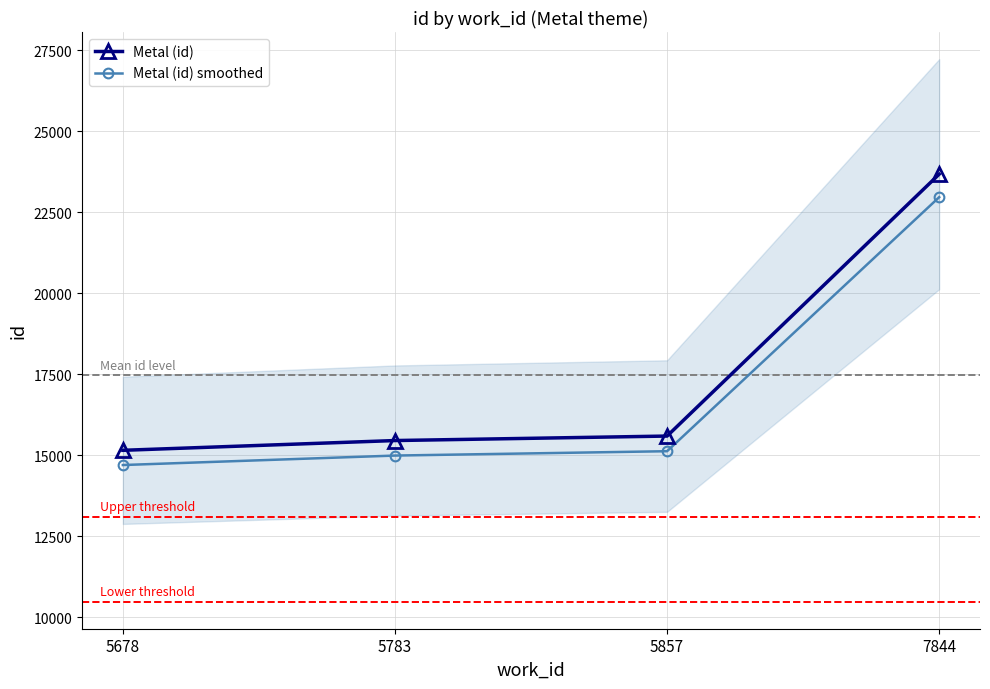

What is the minimum value for Metal (id) smoothed?

14694.5